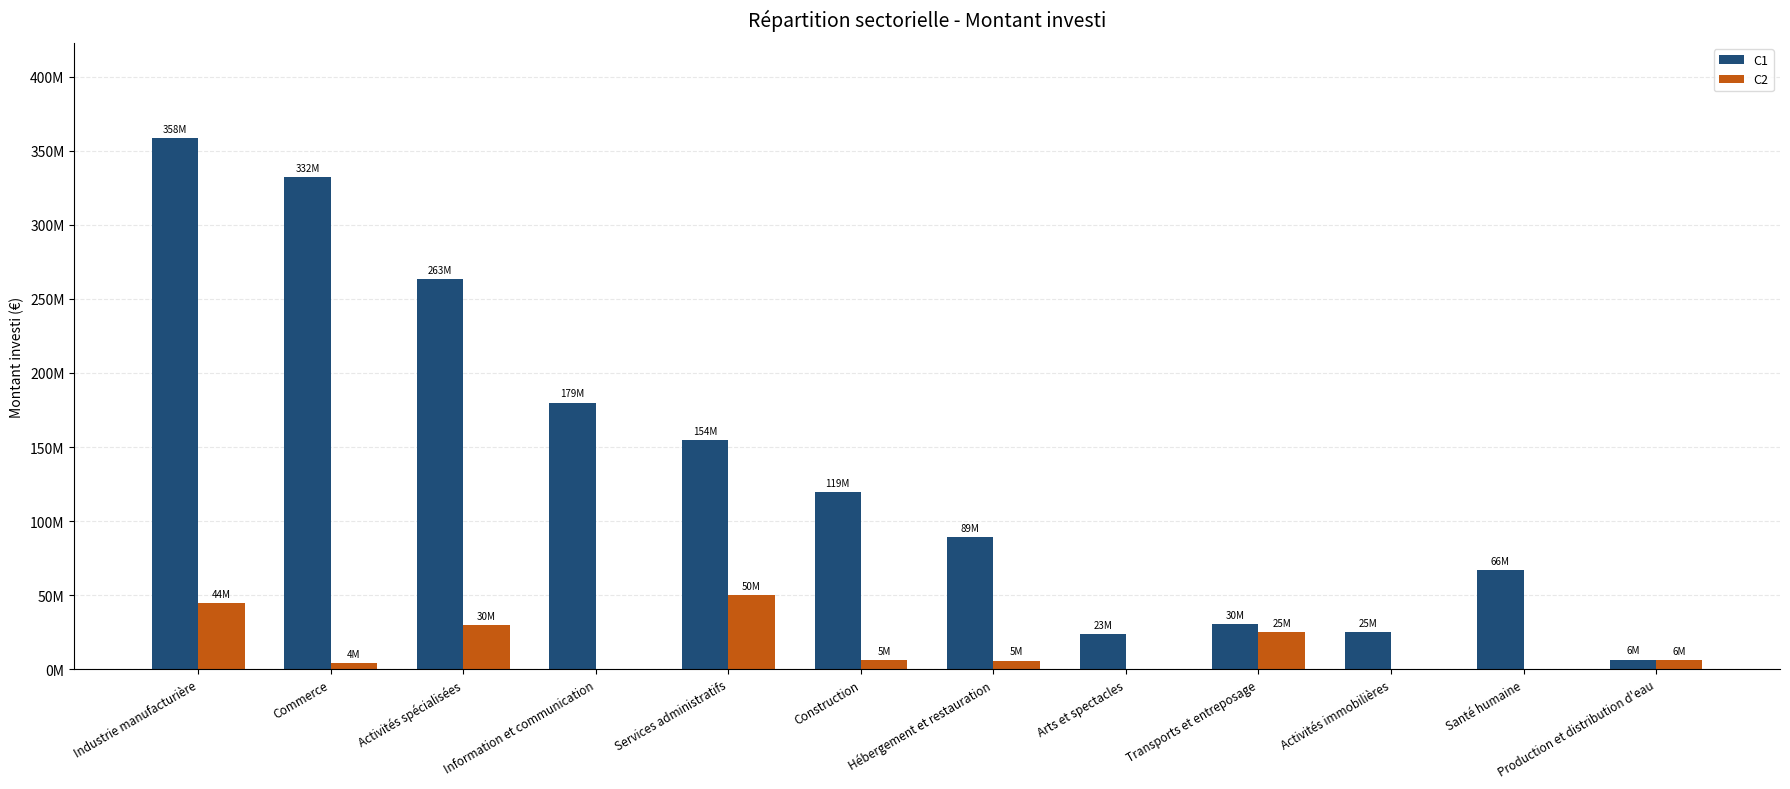

What is the sum of the C1 values at Activités immobilières and Construction?

144607778